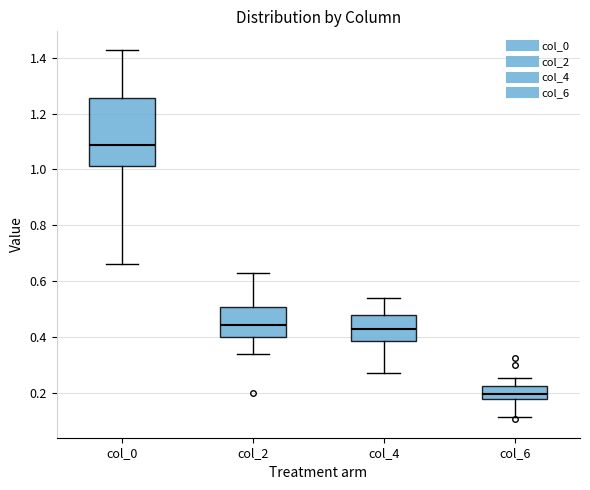

Comparing the boxes themselves (not the whiskers), which one is the tallest?

col_0